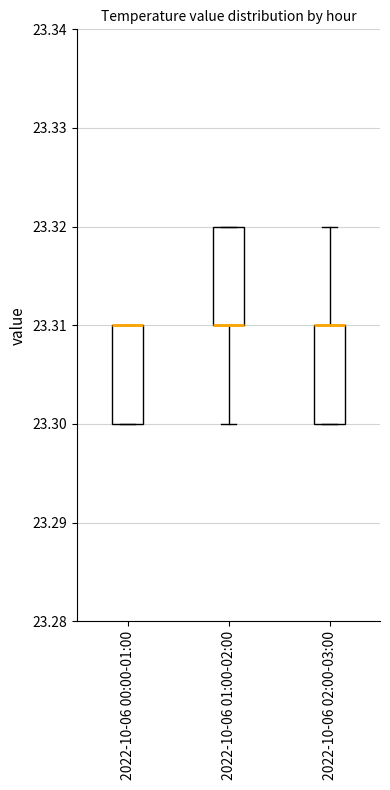

Where is the upper edge of the box for 2022-10-06 02:00-03:00 on the y-axis? The values are not printed on the chart, so give them approximately, as read against the axis.

23.31